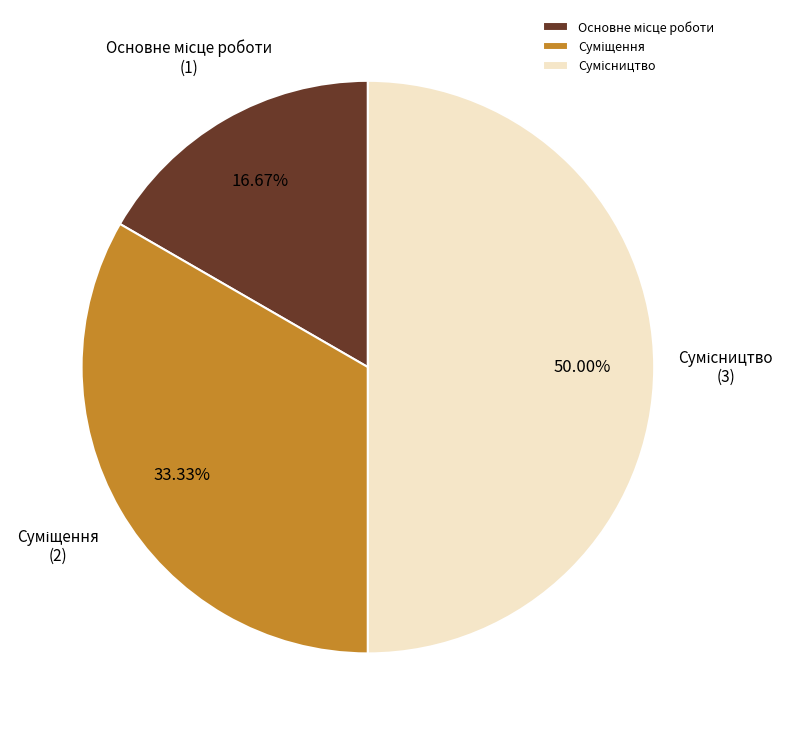

What is the smallest slice in the pie chart?

Основне місце роботи